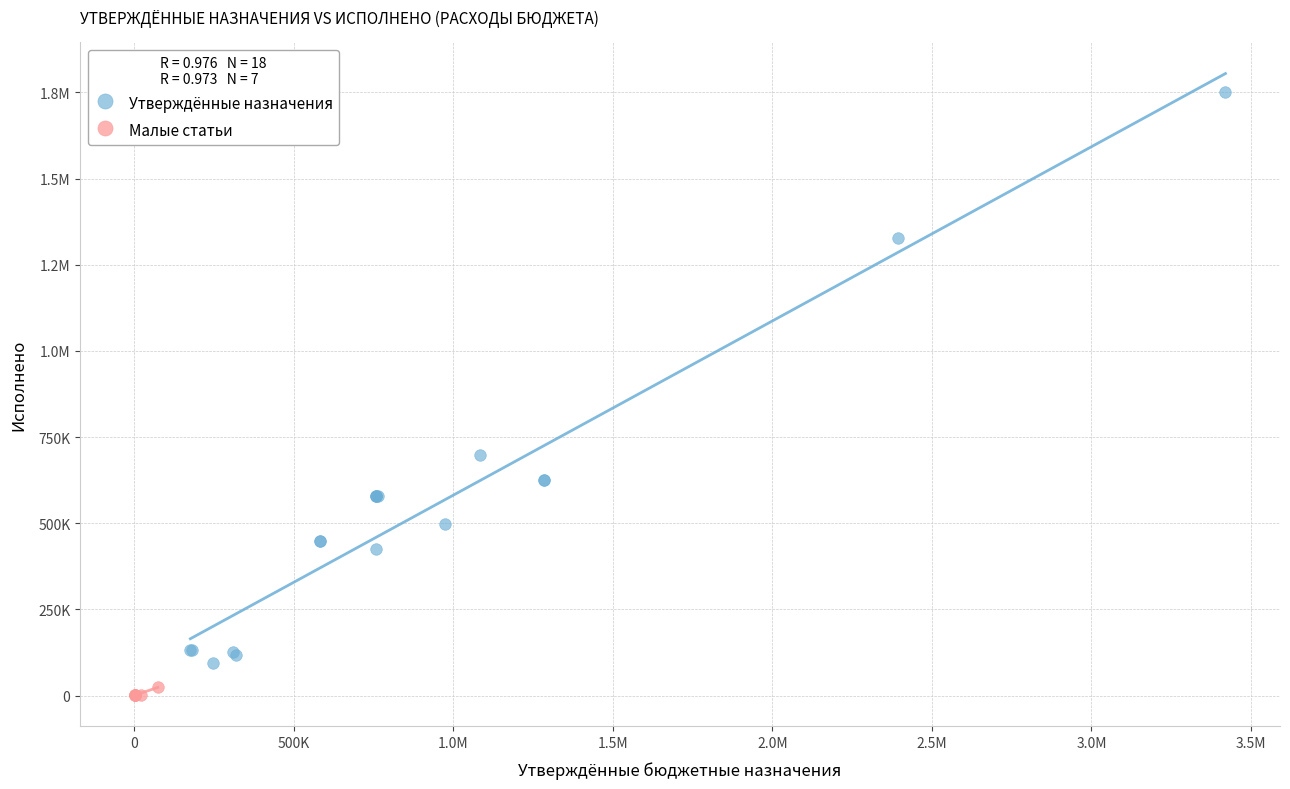

What are all the series names shown in the legend?

Утверждённые назначения, Малые статьи